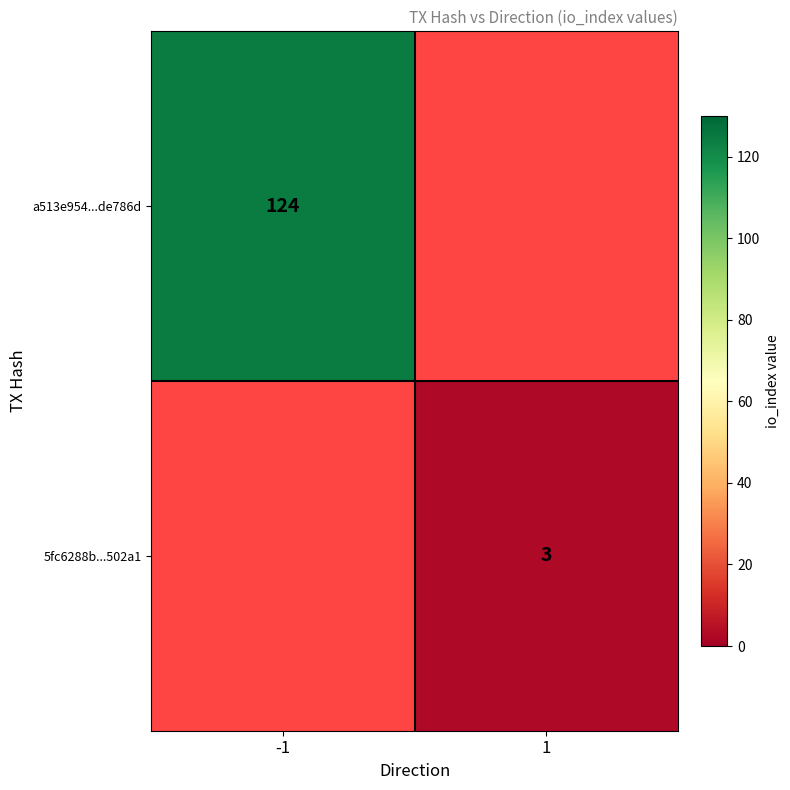

What is the smallest value displayed?

3.0